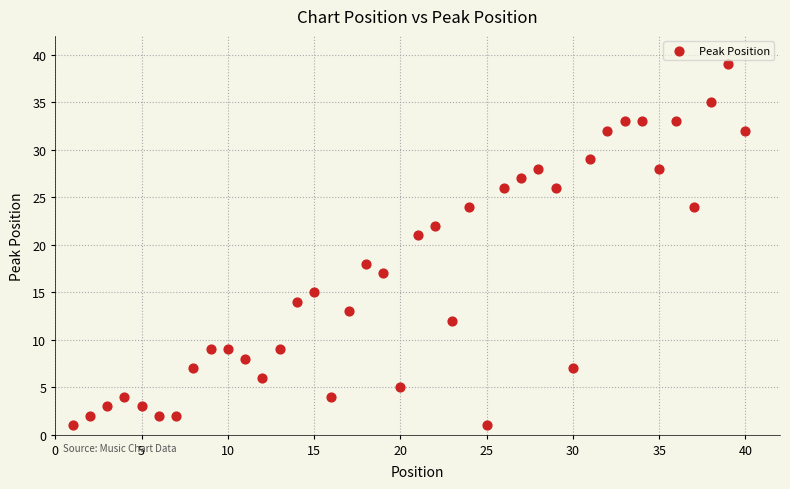

What is the range of X values (max minus min)?

39